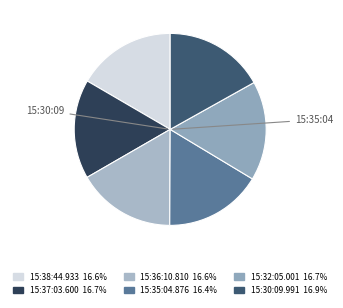

Is the sum of 15:37:03.600 and 15:38:44.933 greater than half?

No